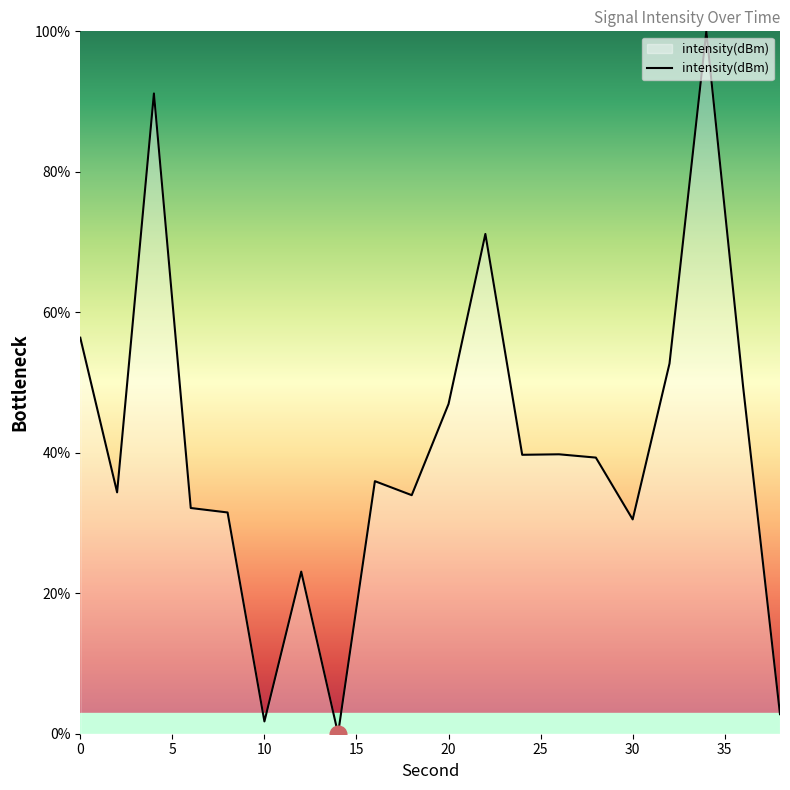

What is the greatest value displayed?

100.0